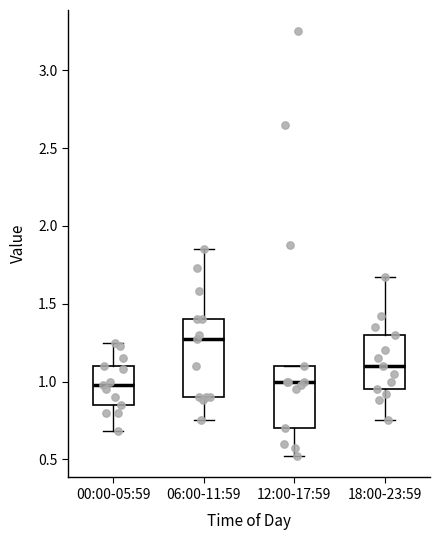

Reading left to right, read every box against the y-axis: the position of its median line, the range the box covers, and the ends of its whiskers. The values are not printed on the chart, so give them approximately, as read against the axis.

00:00-05:59: median 1.00, box 0.85 to 1.10, whiskers 0.70 to 1.25
06:00-11:59: median 1.25, box 0.90 to 1.40, whiskers 0.75 to 1.85
12:00-17:59: median 1.00, box 0.70 to 1.10, whiskers 0.50 to 1.10
18:00-23:59: median 1.10, box 0.95 to 1.30, whiskers 0.75 to 1.65